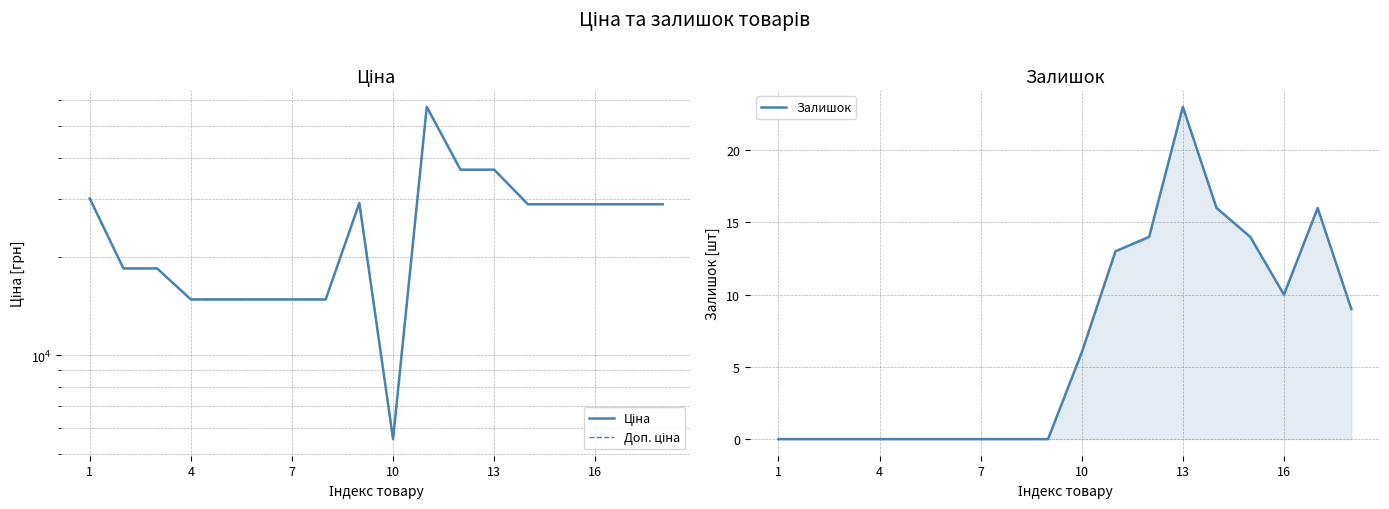

What is the average value of the Доп. ціна series?

25066.4